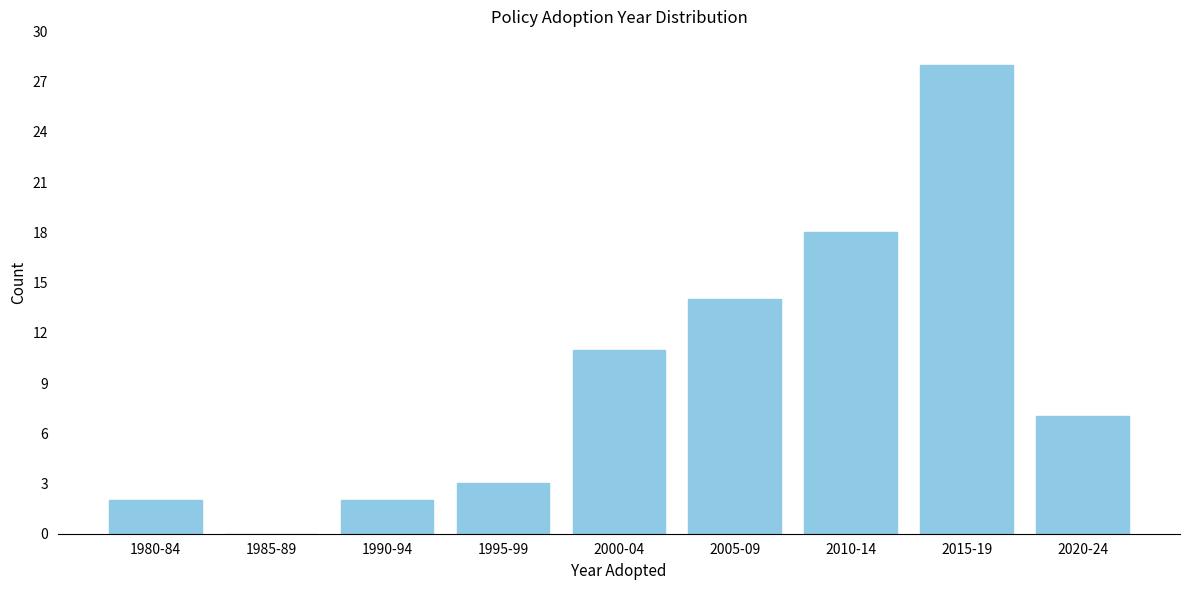

Reading right to left, extract all data points from this chart.

2020-24=7	2015-19=28	2010-14=18	2005-09=14	2000-04=11	1995-99=3	1990-94=2	1985-89=0	1980-84=2